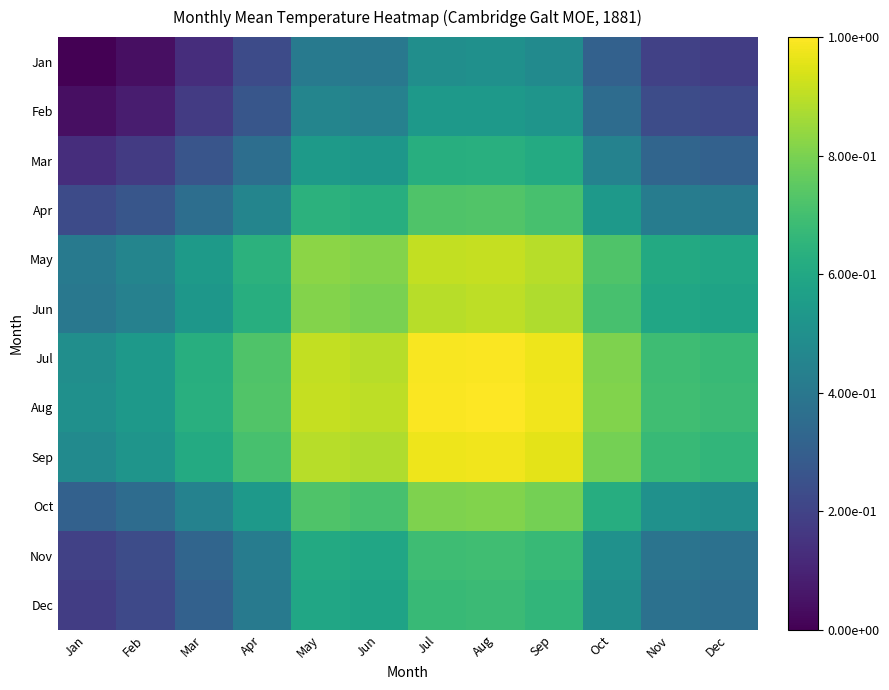

Rank the series at Jun from highest to lowest value.

Aug, Jul, Sep, May, Jun, Oct, Apr, Nov, Dec, Mar, Feb, Jan